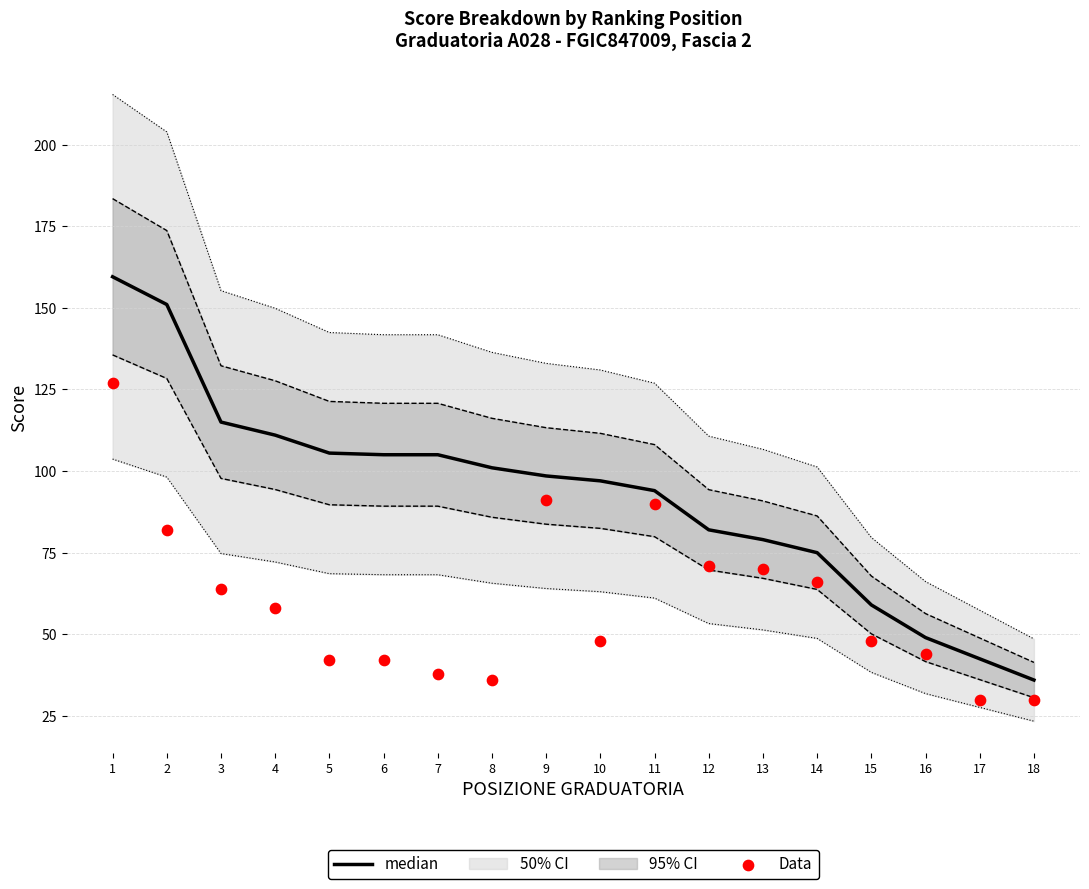

Which series has the largest Y range (max minus min)?

median